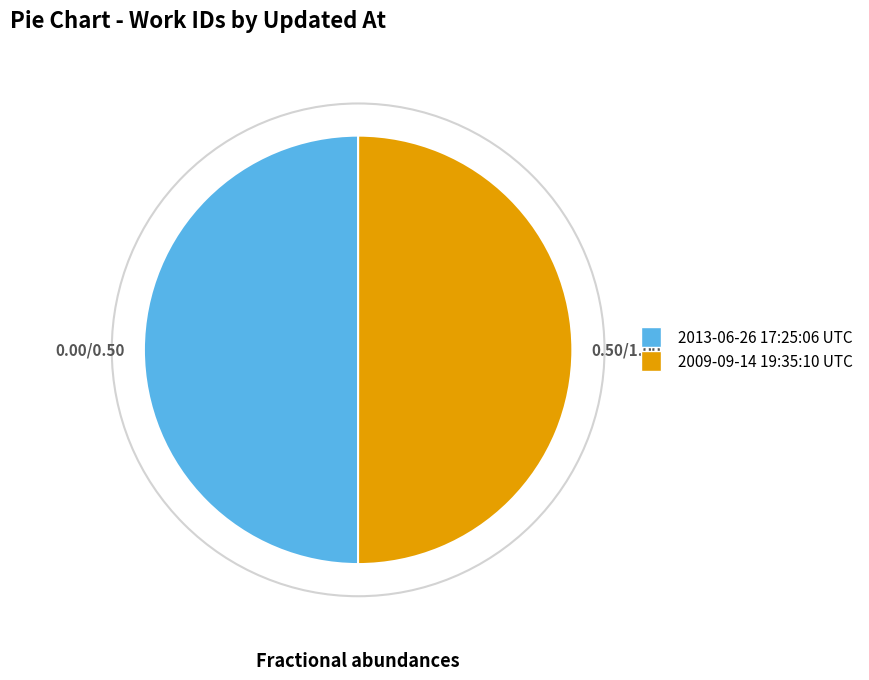

What is the ratio of the value at 2013-06-26 17:25:06 UTC to the value at 2009-09-14 19:35:10 UTC?

1.0